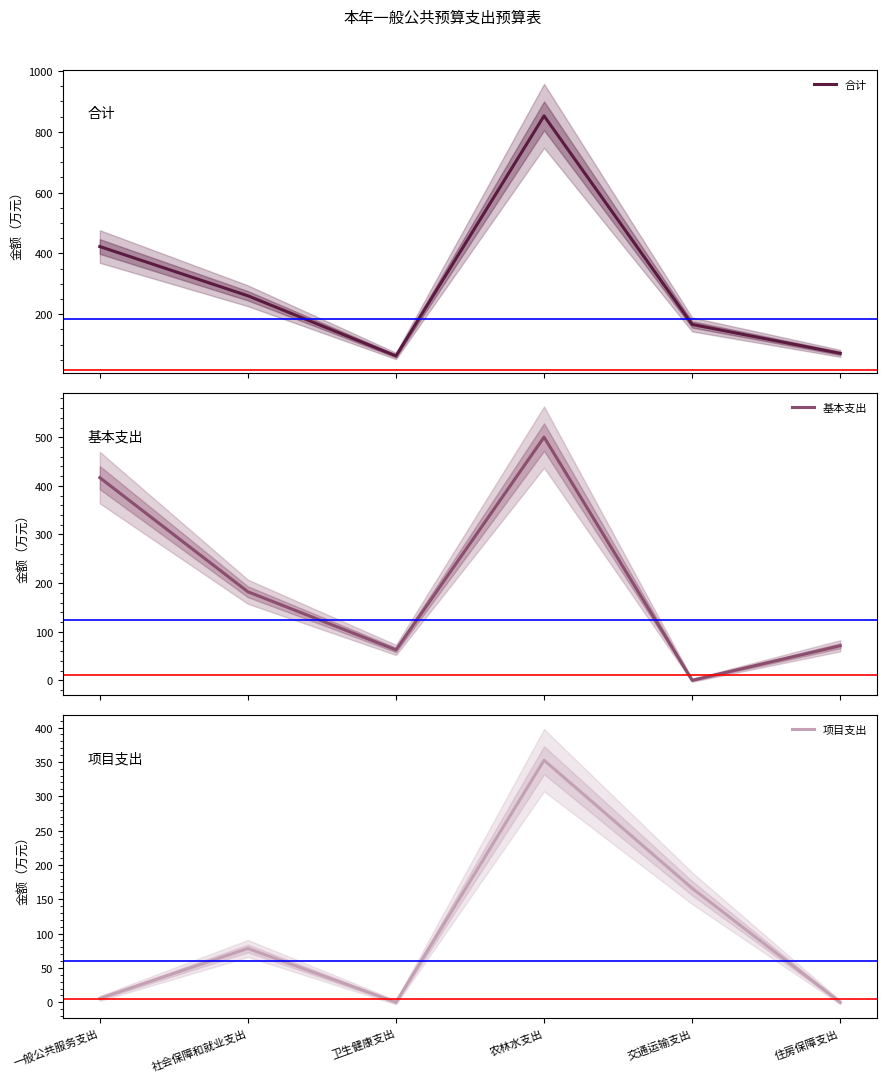

At which category is the sum across all series the highest?

农林水支出